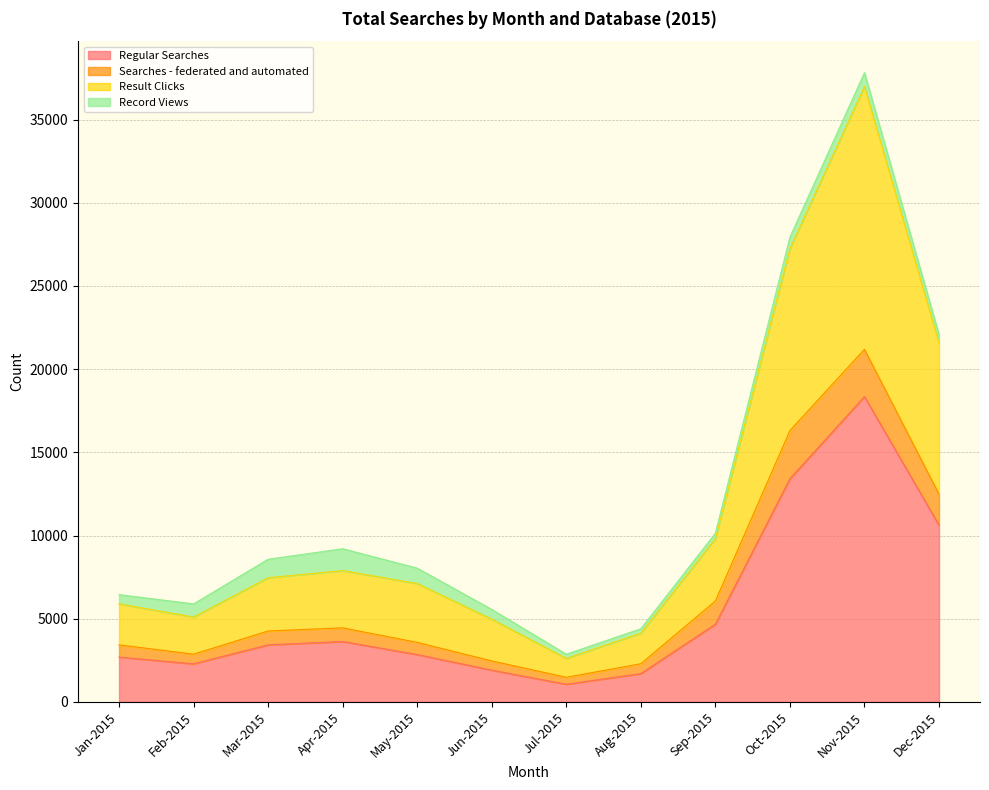

What is the total value across all series at Jan-2015?

6450